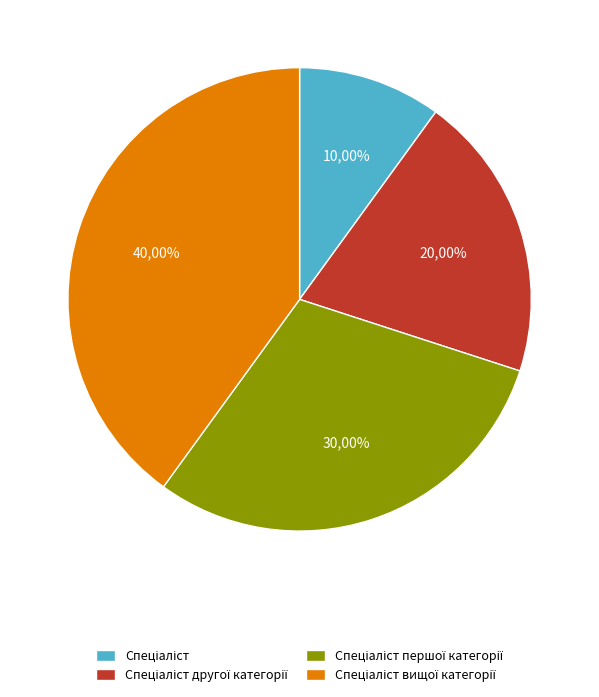

What is the largest slice in the pie chart?

Спеціаліст вищої категорії